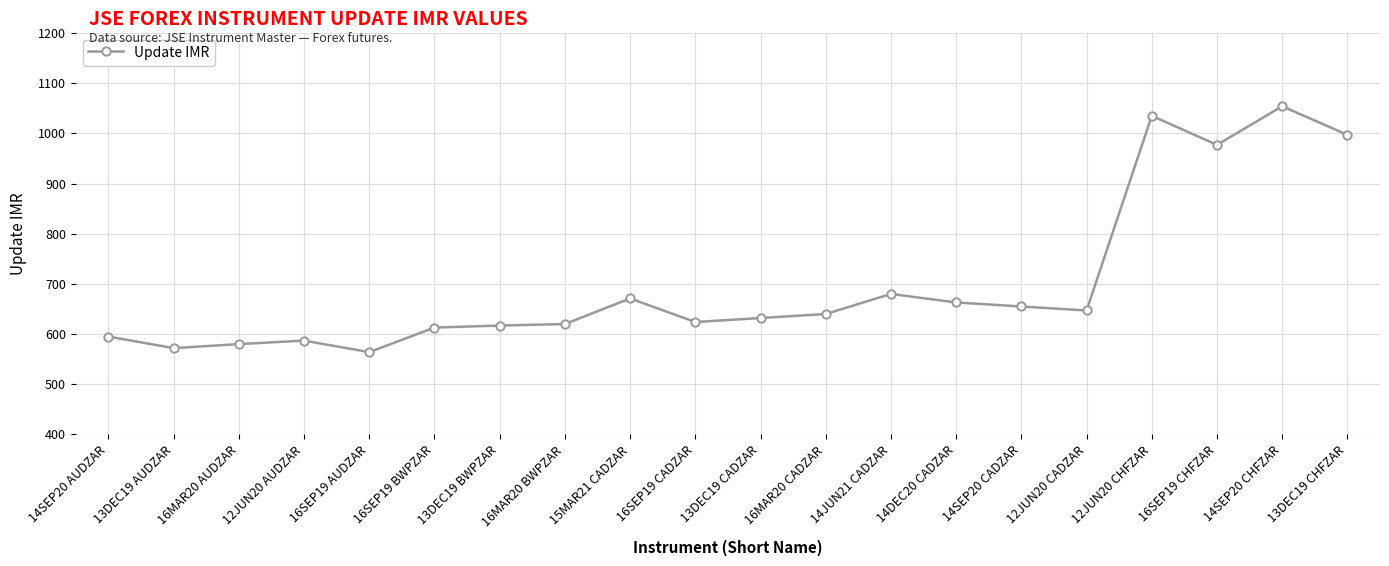

The chart shows a value of 580 at 16MAR20 AUDZAR. True or false?

True